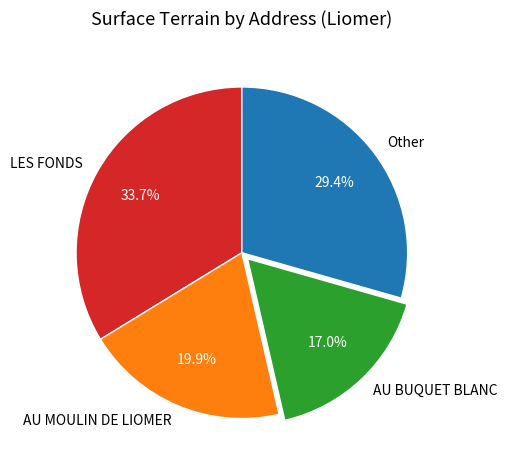

How many slices are in this pie chart?

4